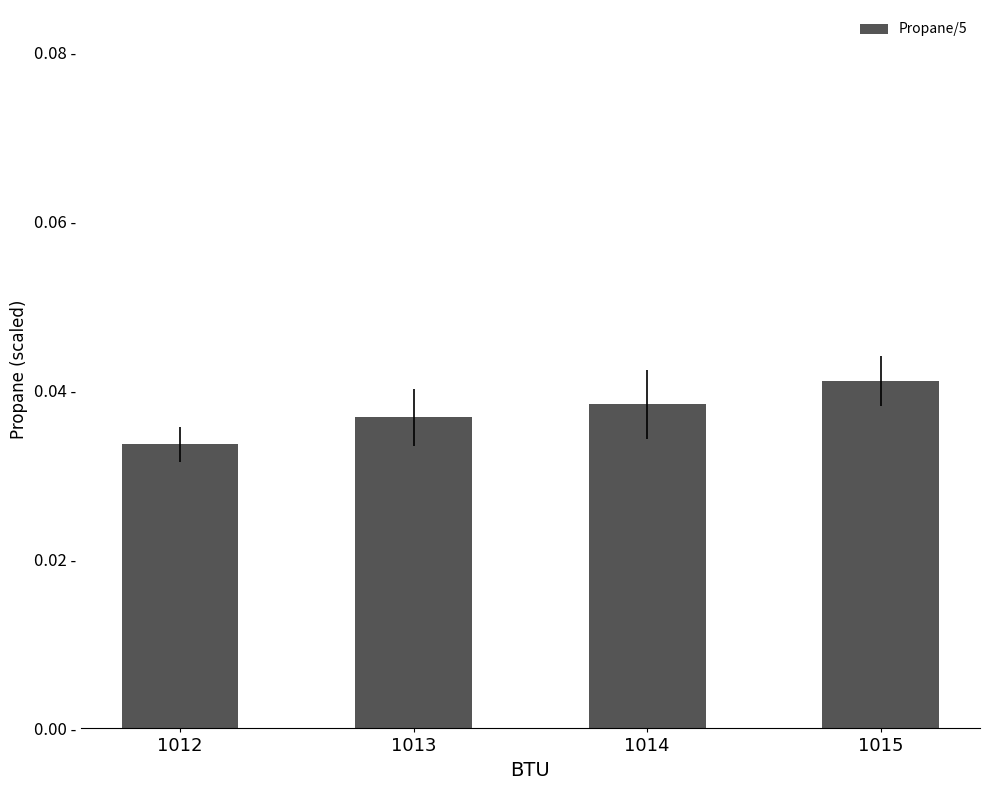

Rank the categories by value from lowest to highest.

1012, 1013, 1014, 1015